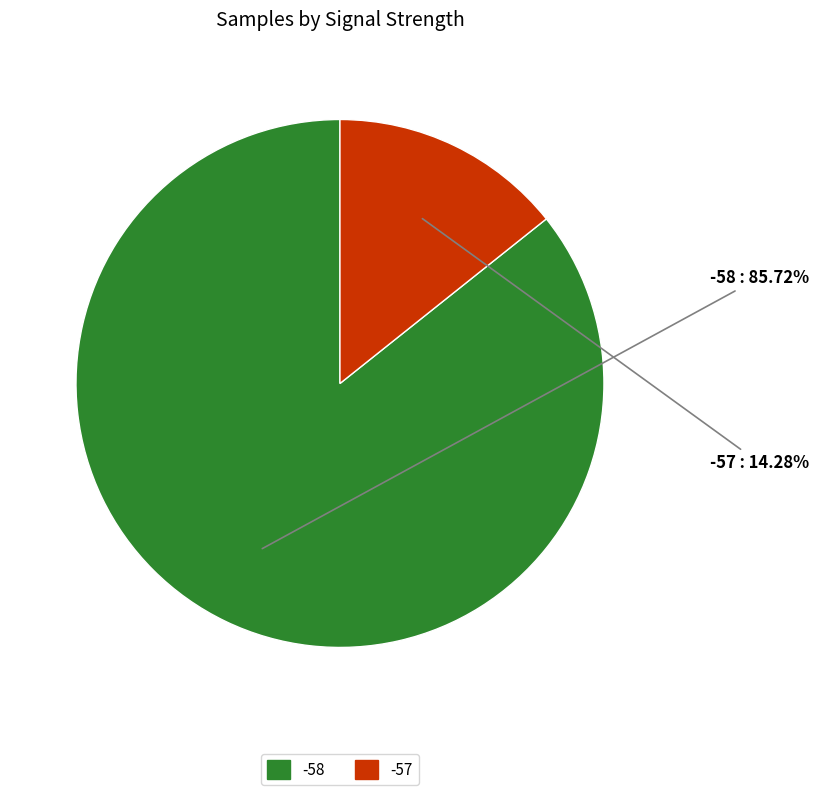

Does any single category account for the majority?

Yes